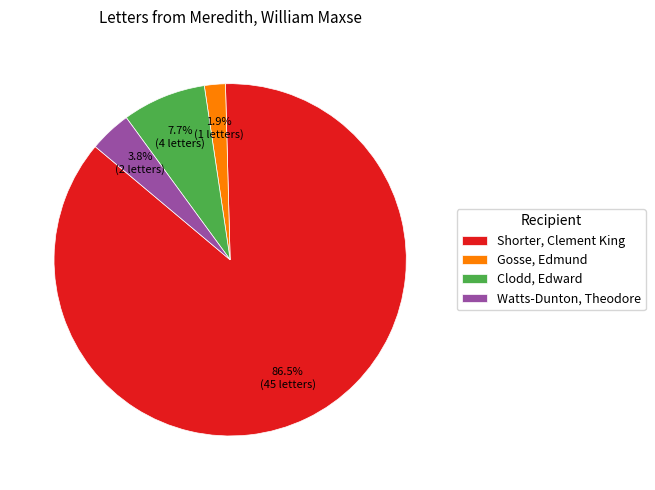

Rank the categories by value from highest to lowest.

Shorter, Clement King, Clodd, Edward, Watts-Dunton, Theodore, Gosse, Edmund